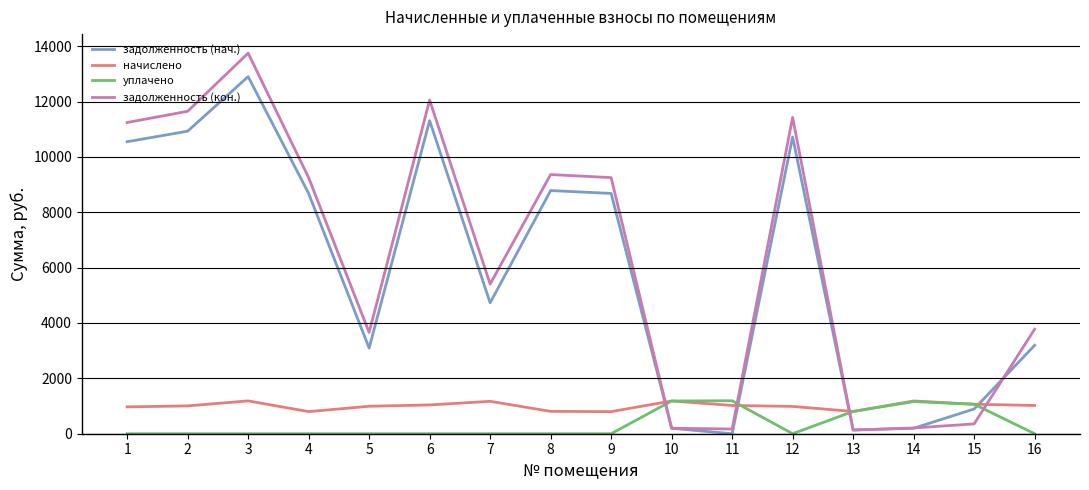

The value of задолженность (кон.) at 6 is 18530.7. True or false?

False